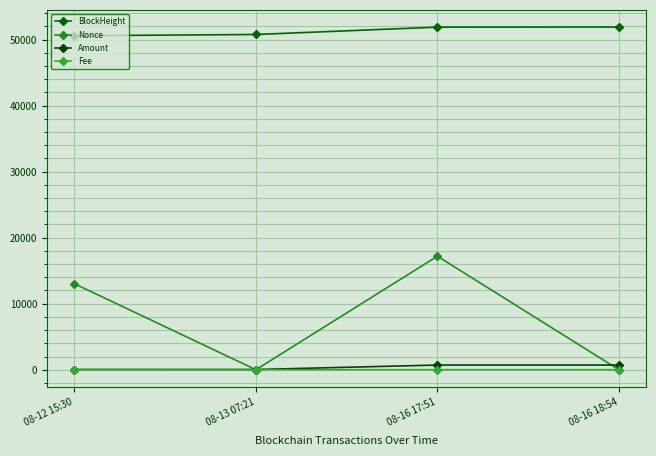

List the series in order of their peak value, lowest first.

Fee, Amount, Nonce, BlockHeight